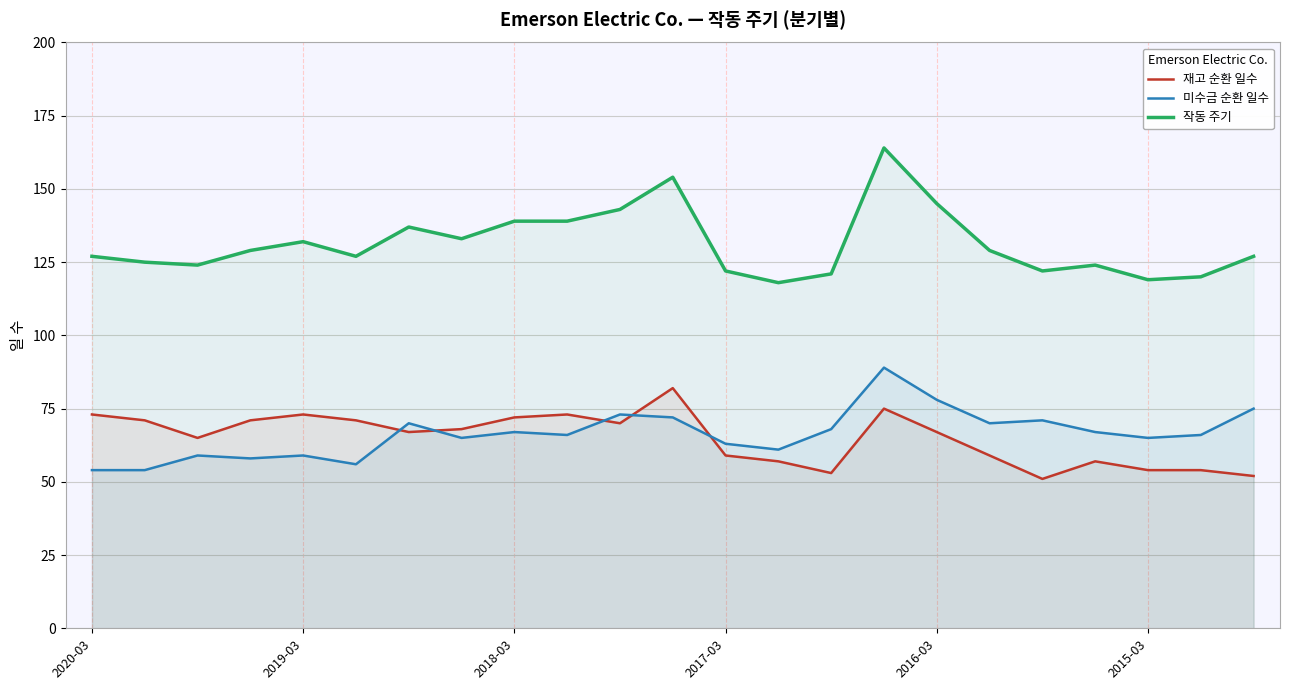

Rank the series at 17 from highest to lowest value.

작동 주기, 미수금 순환 일수, 재고 순환 일수